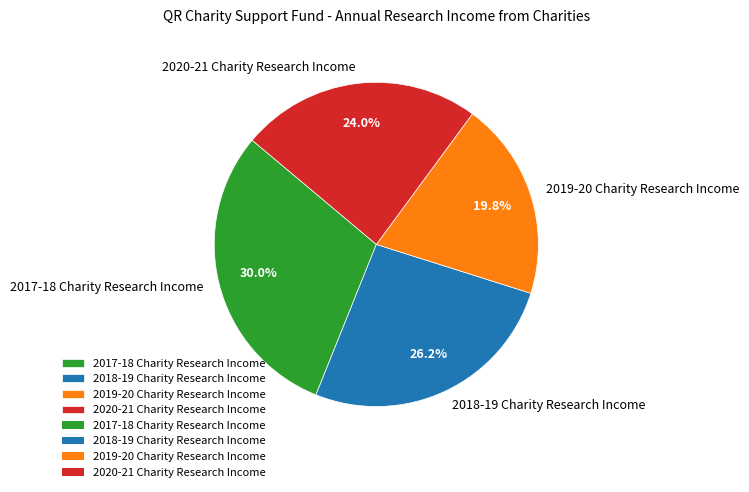

Combined, what portion of the pie is 2018-19 Charity Research Income and 2019-20 Charity Research Income?

46.0%